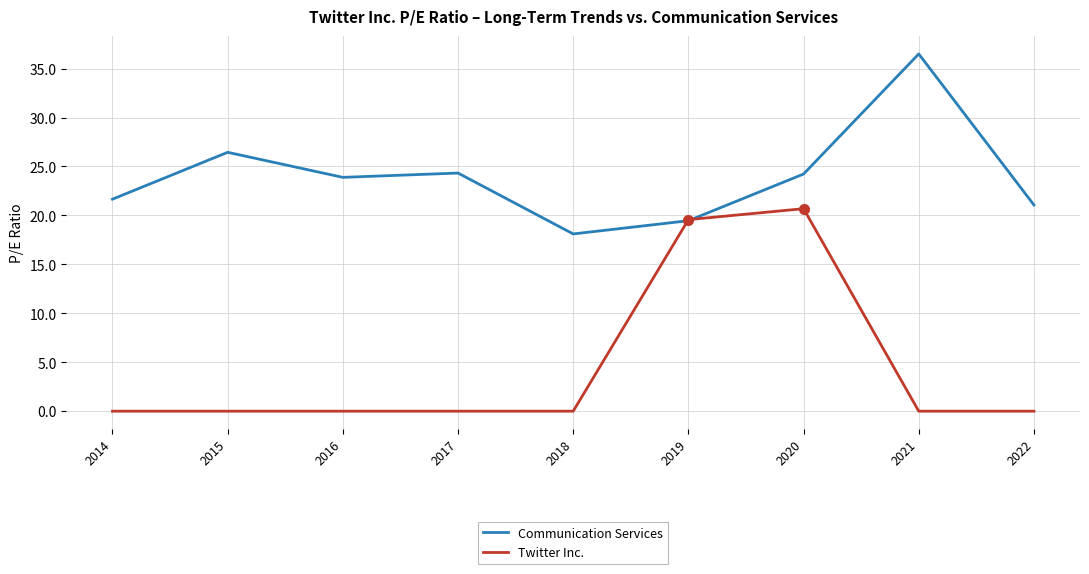

How many interior local peaks does the Communication Services series have?

3